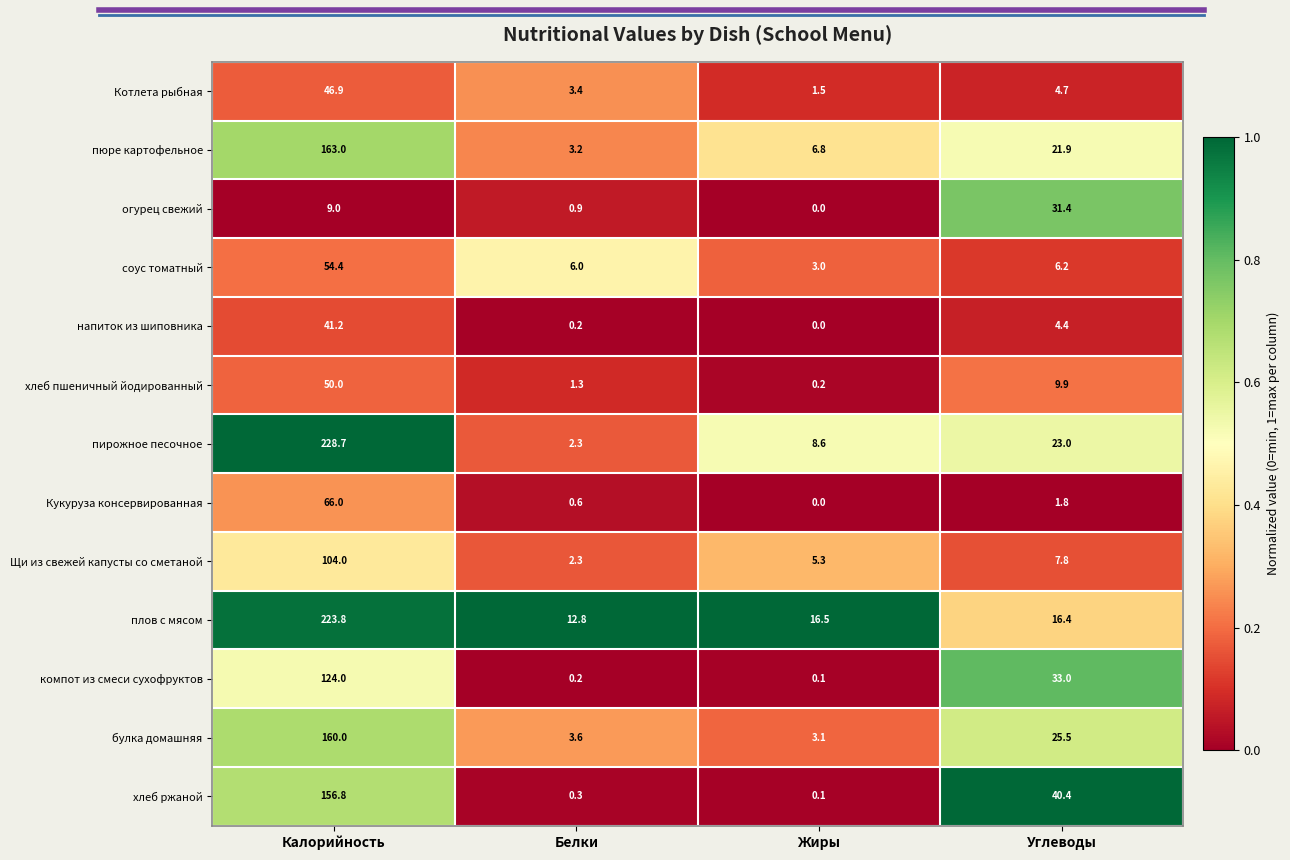

Is it true that пирожное песочное equals 4.6 at Жиры?

False